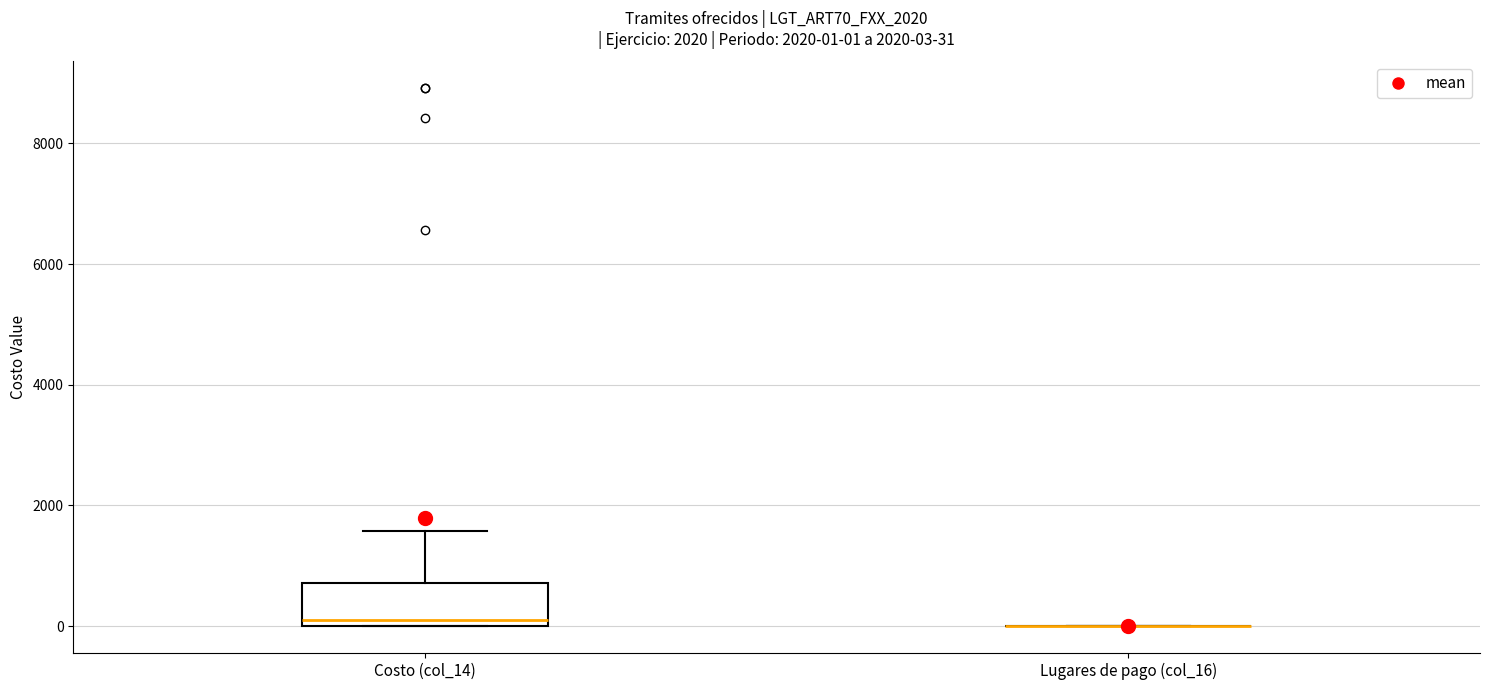

Which box is the tallest, from its lower edge to its upper edge?

Costo (col_14)